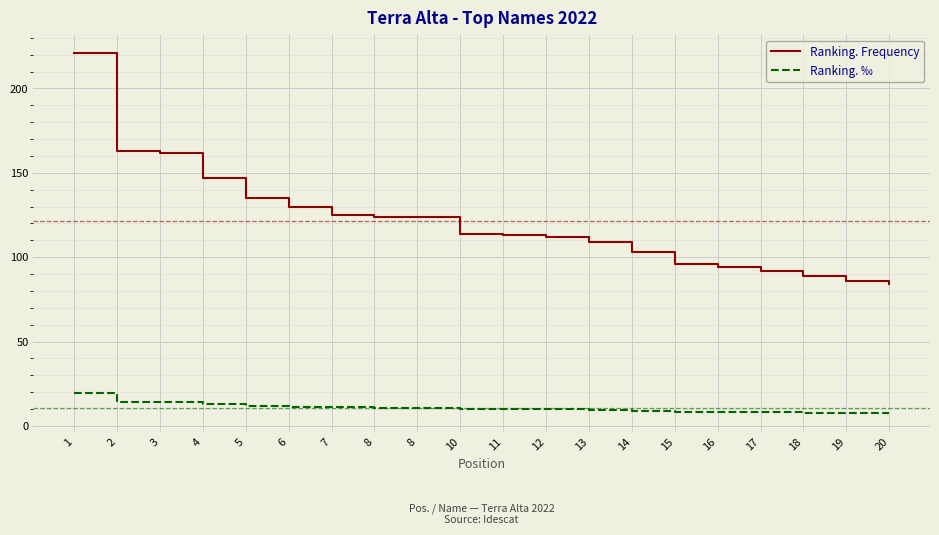

Does the chart have visible grid lines?

Yes